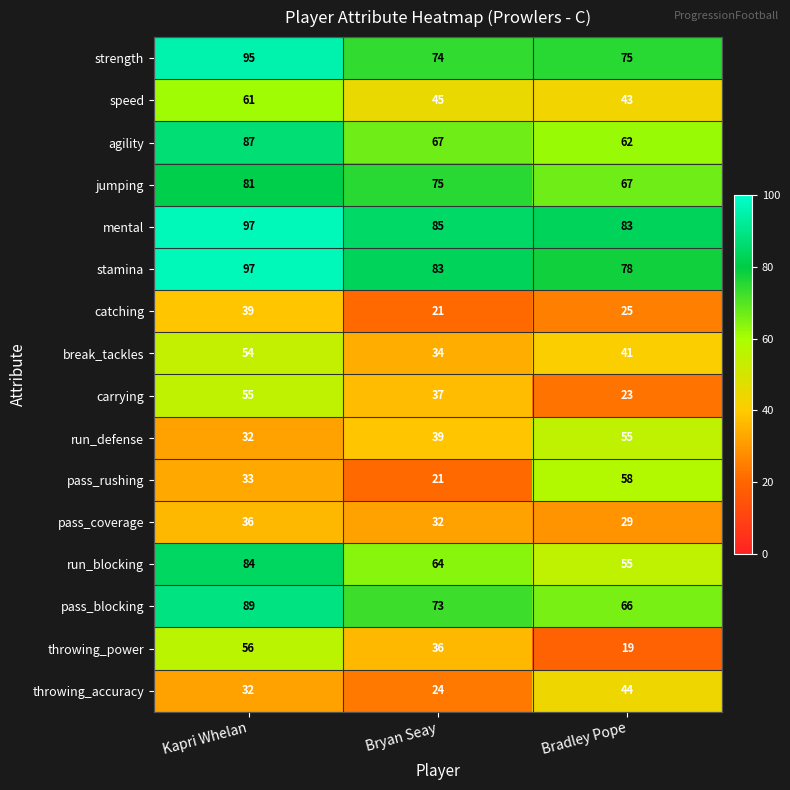

Rank the categories by pass_rushing value from lowest to highest.

Bryan Seay, Kapri Whelan, Bradley Pope